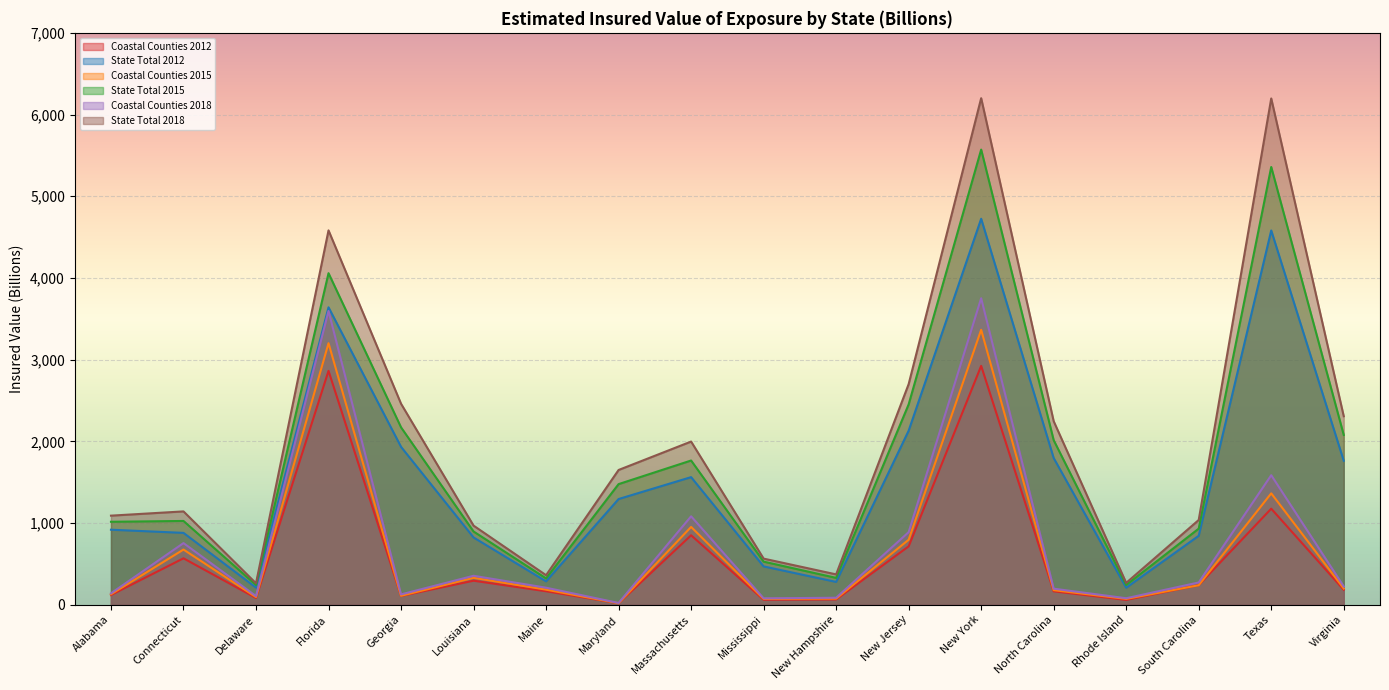

What is the total value across all series at Massachusetts?

8207.0